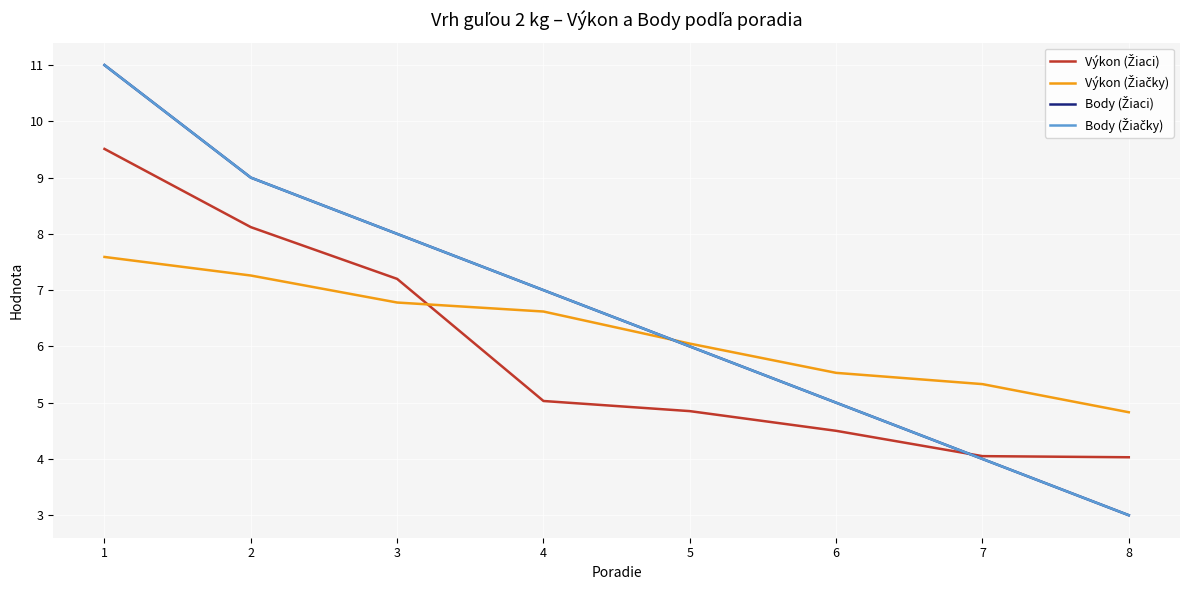

Is this an area chart (filled region under the line)?

No